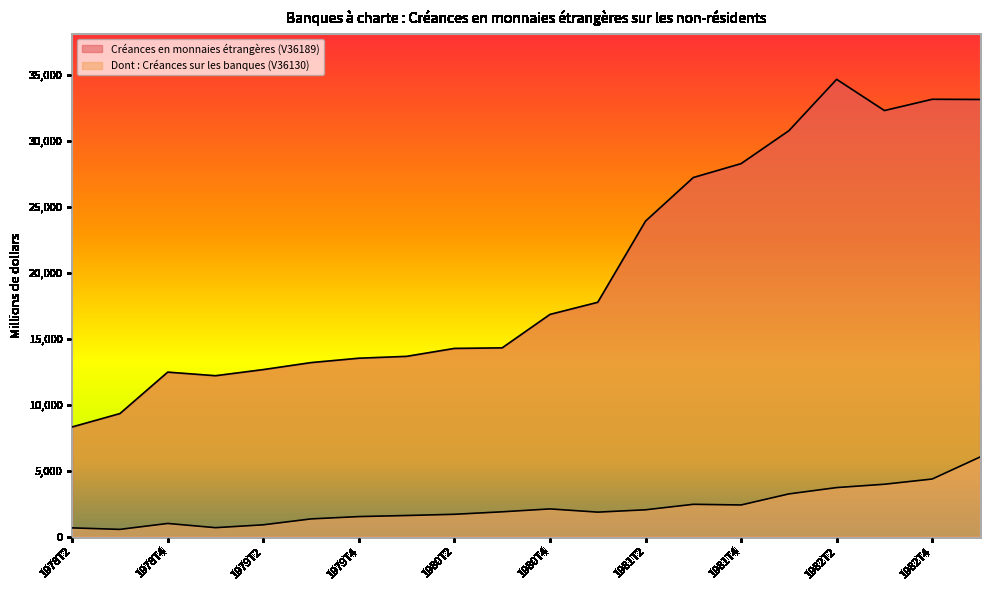

Reading right to left, extract all data points from this chart.

Créances en monnaies étrangères (V36189): 33128	33143	32289	34653	30760	28266	27213	23910	17757	16838	14304	14261	13660	13519	13187	12657	12192	12464	9324	8310
Dont : Créances sur les banques (V36130): 6030	4364	3968	3715	3235	2397	2447	2031	1854	2098	1879	1690	1598	1517	1341	893	676	996	547	661